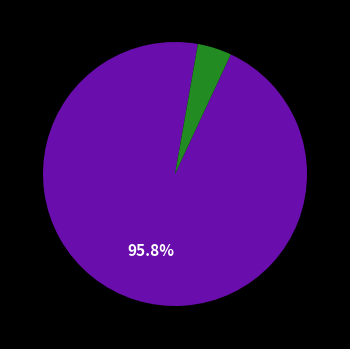

Is there any slice that represents more than half of the pie?

Yes